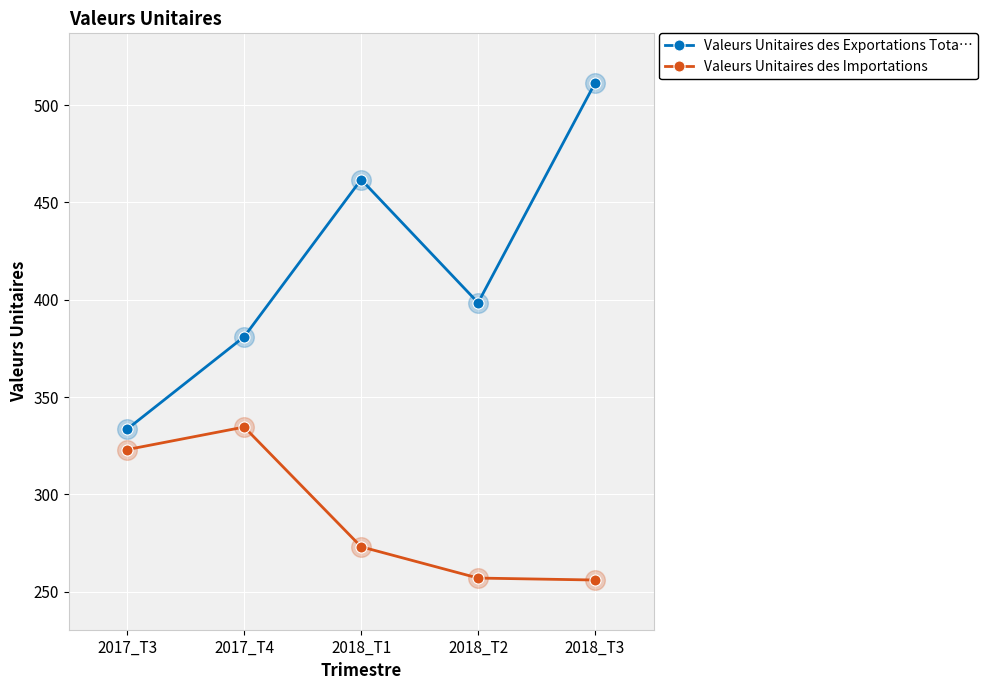

Between 2017_T3 and 2018_T1, which series saw the biggest shift?

Valeurs Unitaires des Exportations Tota…